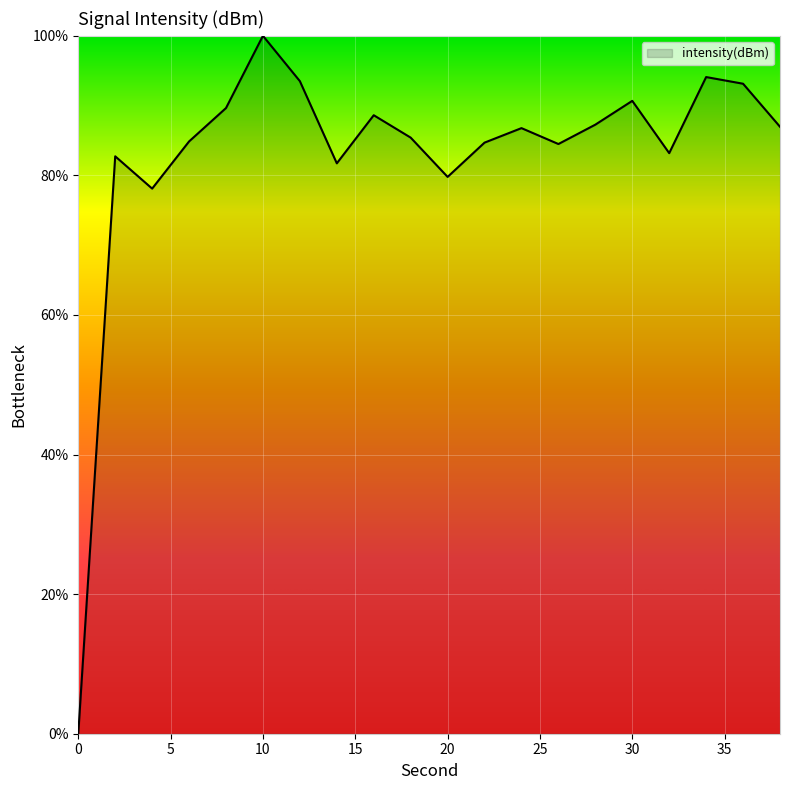

What is the greatest value displayed?

100.0